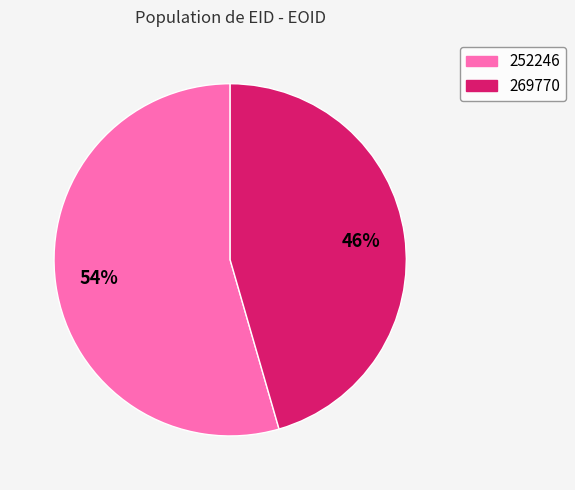

Which has a higher value, 252246 or 269770?

252246